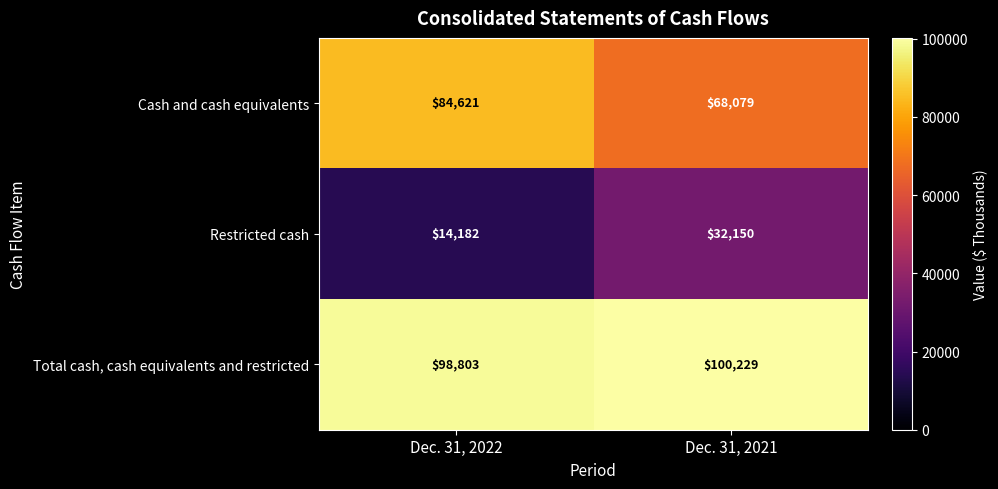

Which series has the largest total across all categories?

Total cash, cash equivalents and restricted